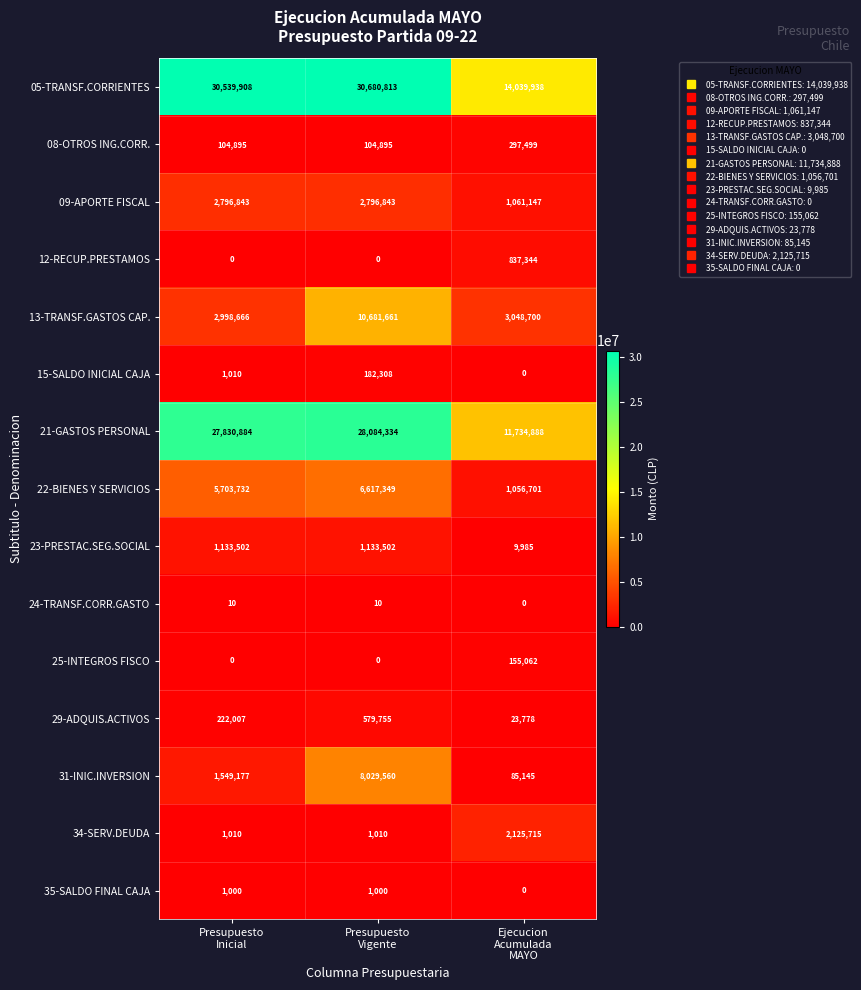

What is the sum of all 35-SALDO FINAL CAJA values?

2000